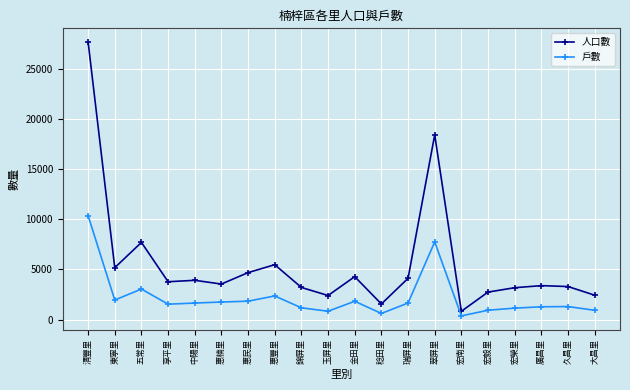

How many lines are shown in the chart?

2